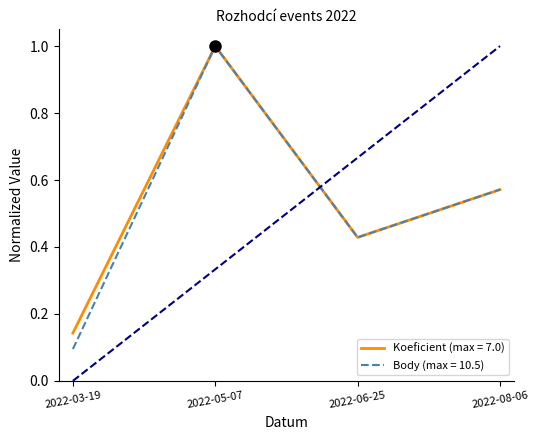

How many lines are shown in the chart?

2